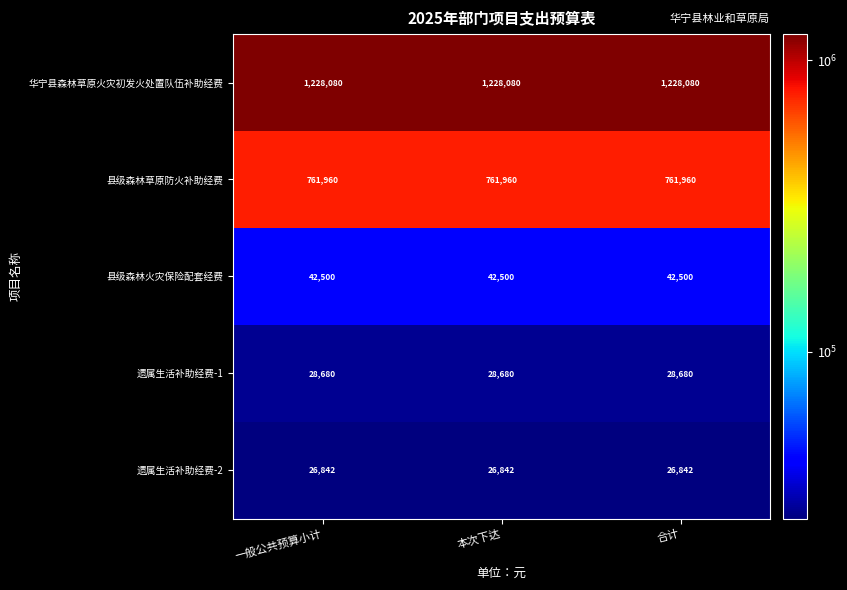

What is the maximum value shown in the chart?

1228080